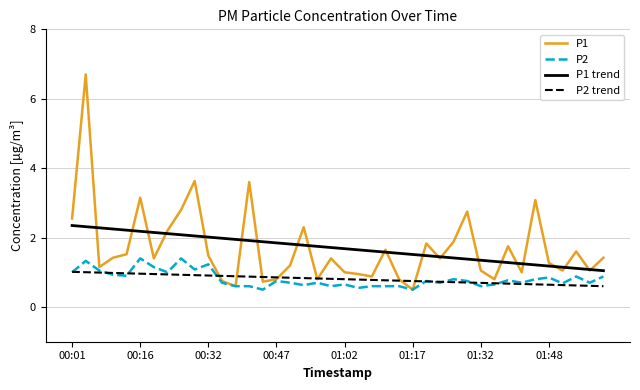

At how many categories does at least one series exceed 1?

40